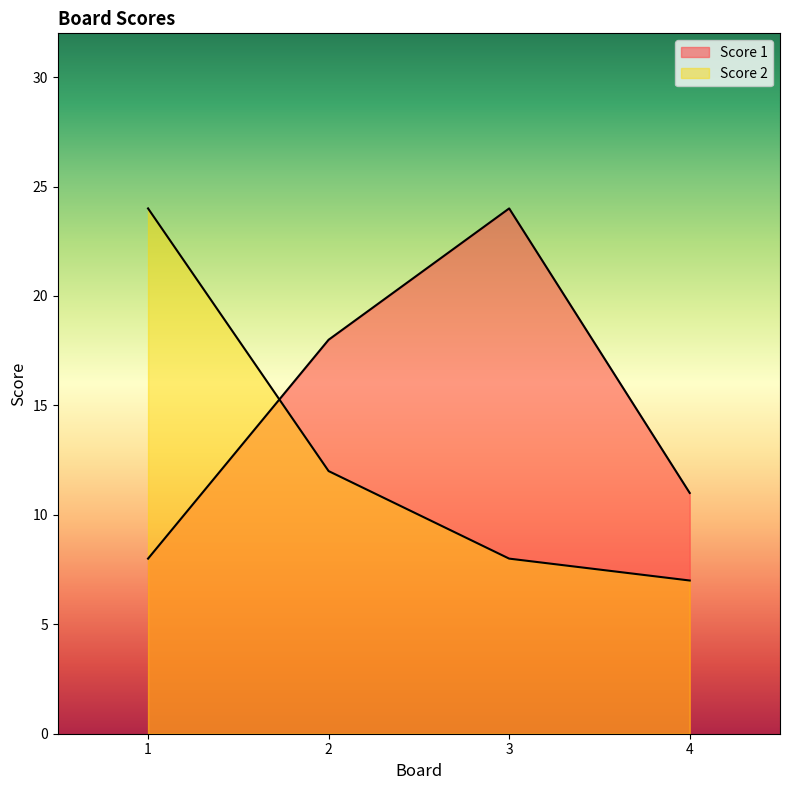

What is the value of the Score 2 point at the 3rd from the left?

8